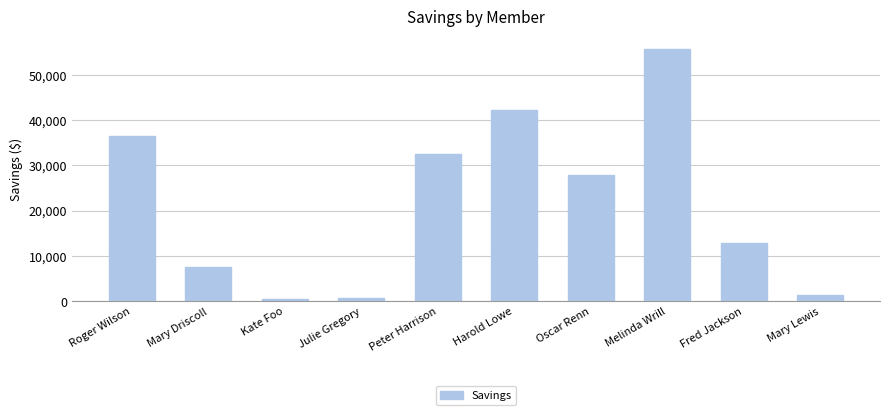

What is the average value?

21759.8